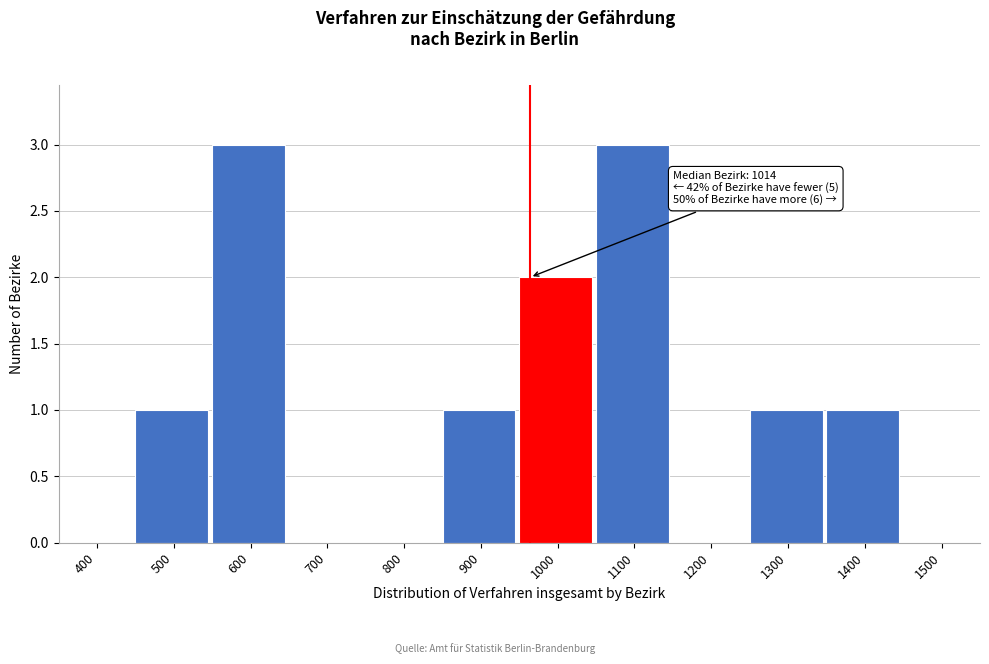

Reading left to right, transcribe all the data shown in this chart.

400=0	500=1	600=3	700=0	800=0	900=1	1000=2	1100=3	1200=0	1300=1	1400=1	1500=0